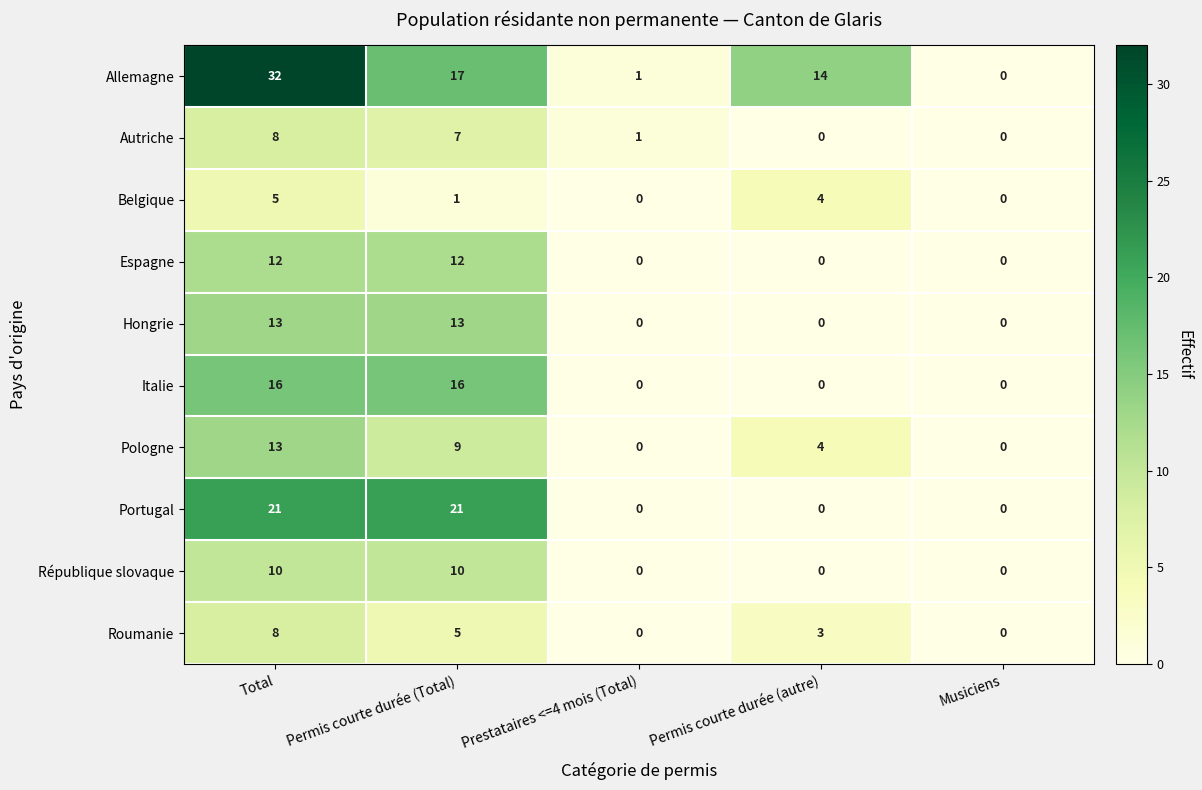

True or false: Italie has a value of 0 at Musiciens.

True